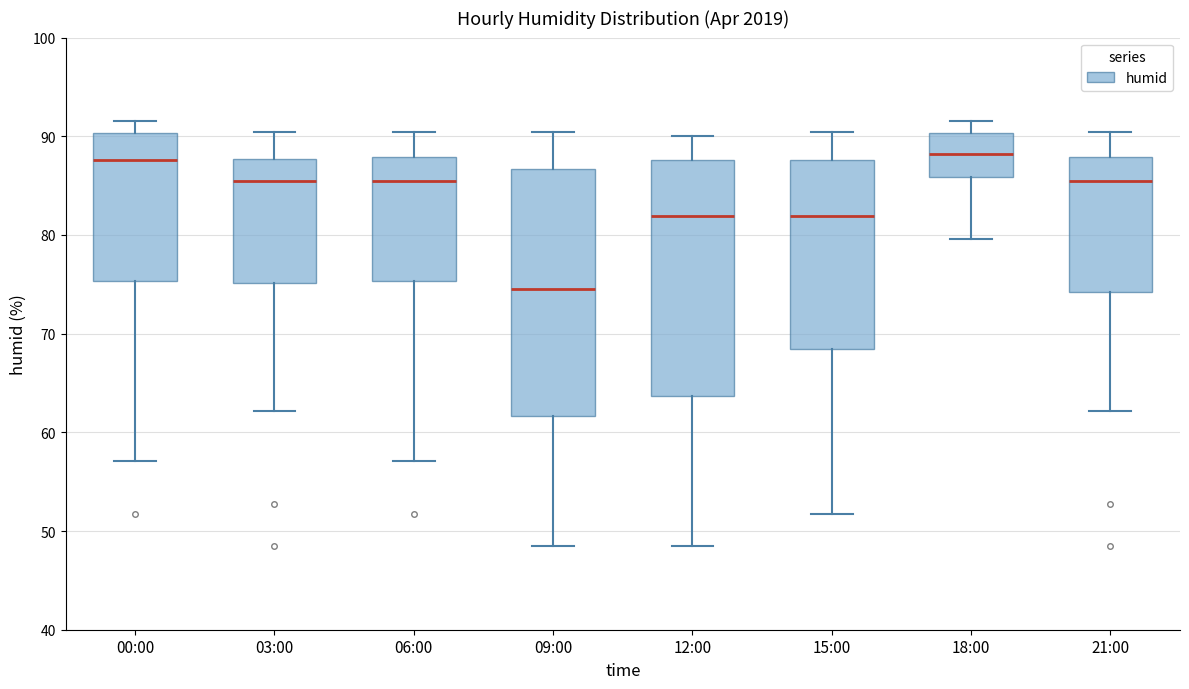

Reading left to right, transcribe this box plot: for each box, give where its median line is, the range the box spans, and where its two whiskers end, as read against the y-axis. The values are not printed on the chart, so give them approximately, as read against the axis.

00:00: median 88, box 75 to 90, whiskers 57 to 92
03:00: median 86, box 75 to 88, whiskers 62 to 90
06:00: median 86, box 75 to 88, whiskers 57 to 90
09:00: median 75, box 62 to 87, whiskers 49 to 90
12:00: median 82, box 64 to 88, whiskers 49 to 90
15:00: median 82, box 68 to 88, whiskers 52 to 90
18:00: median 88, box 86 to 90, whiskers 80 to 92
21:00: median 86, box 74 to 88, whiskers 62 to 90